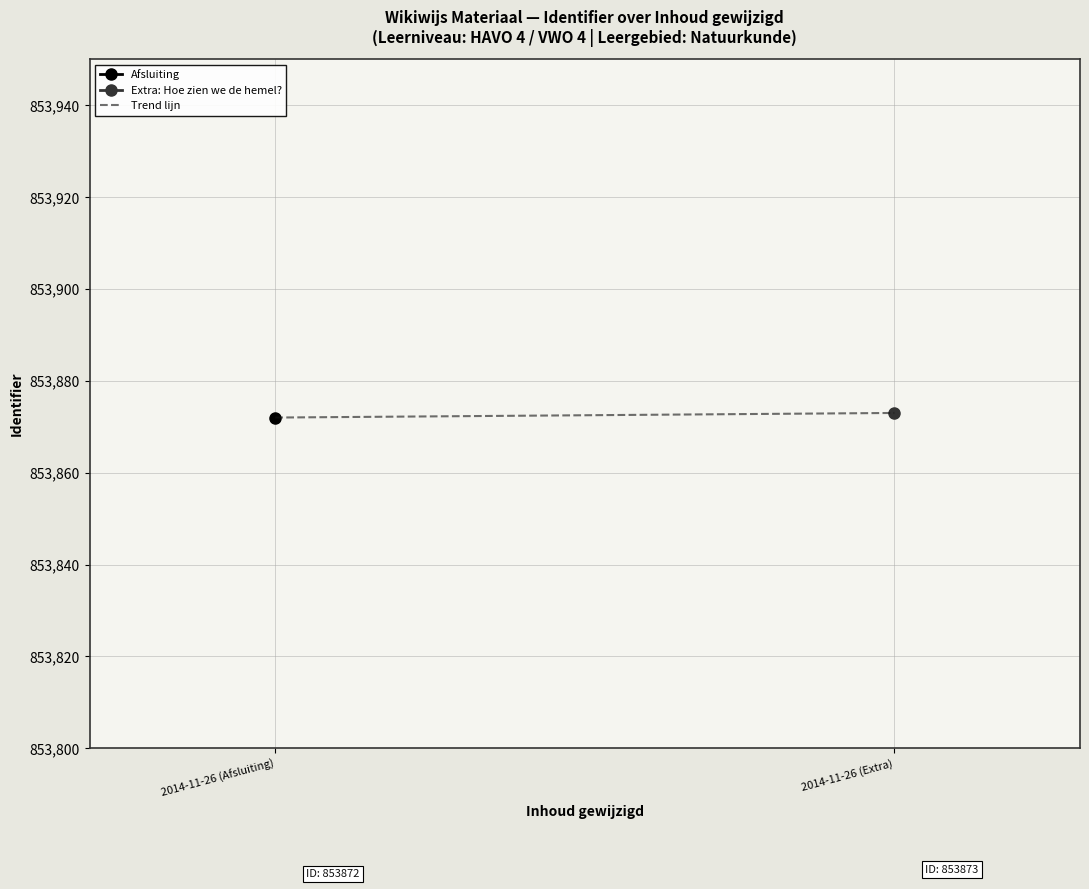

What is the smallest value displayed?

853872